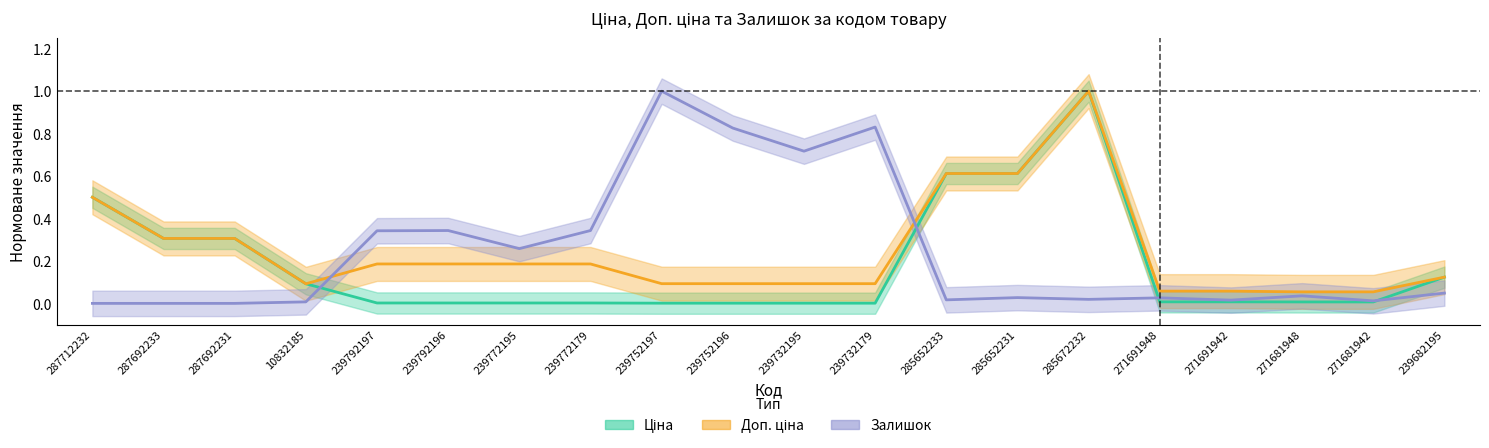

Is the value of Ціна at 271681942 greater than the value of Залишок at 239732179?

No